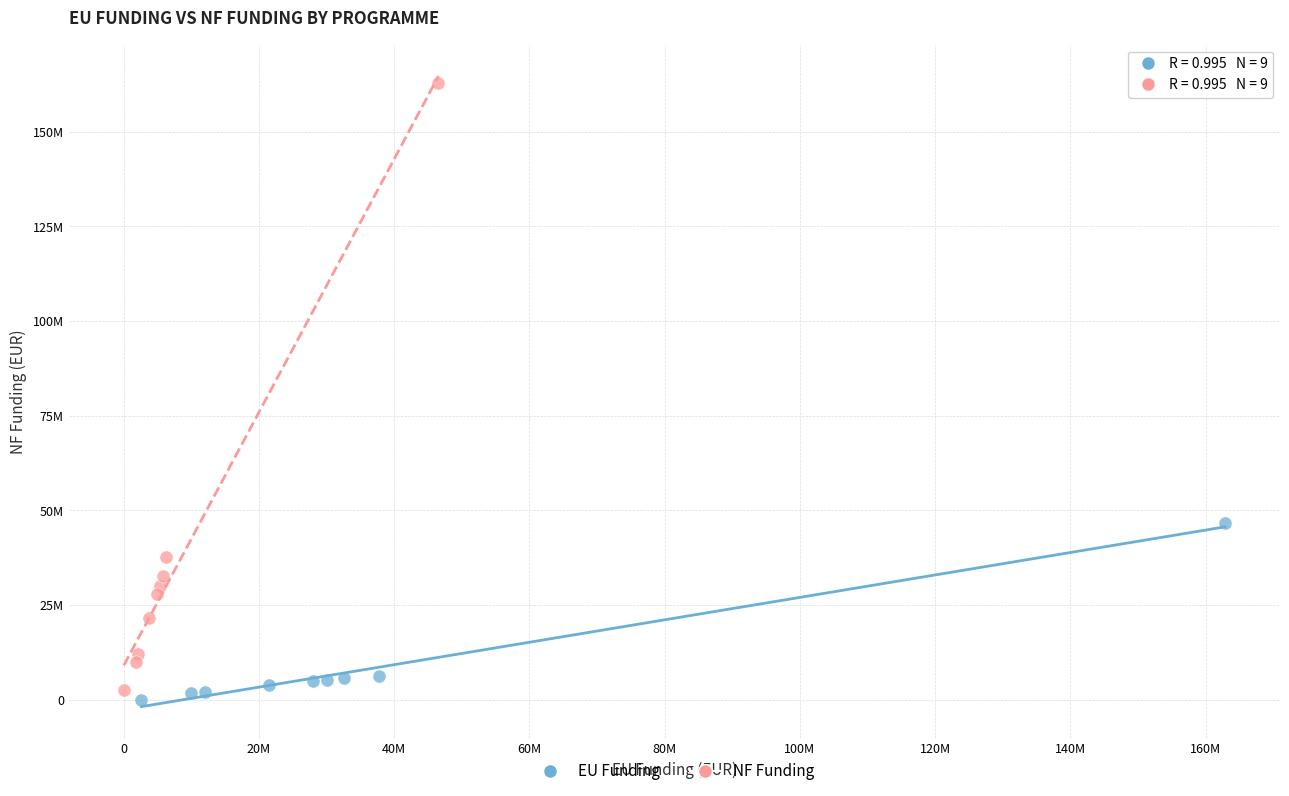

Which series contains the lowest Y value?

EU Funding